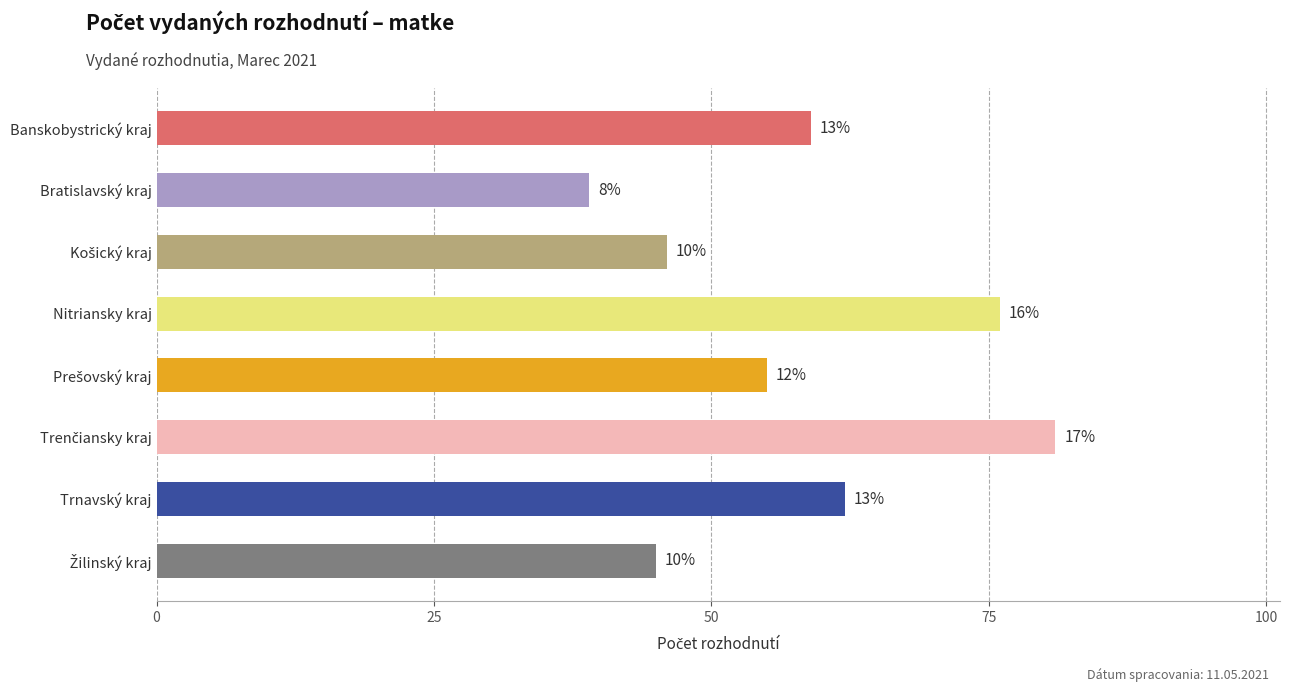

How many bars are there in total?

8